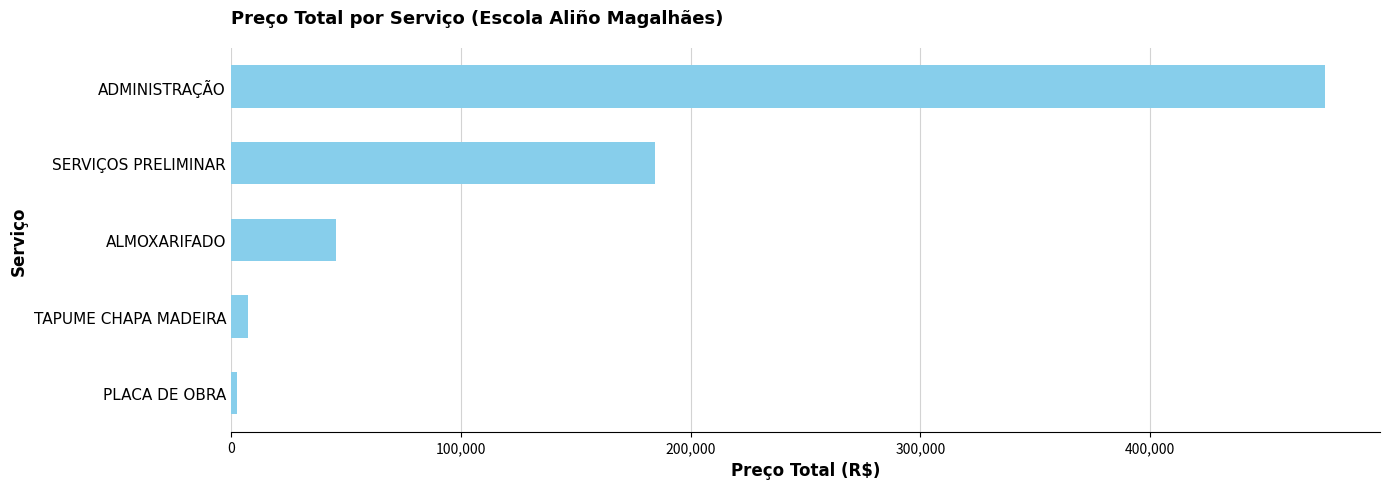

List the labels in order of value, smallest first.

PLACA DE OBRA, TAPUME CHAPA MADEIRA, ALMOXARIFADO, SERVIÇOS PRELIMINAR, ADMINISTRAÇÃO